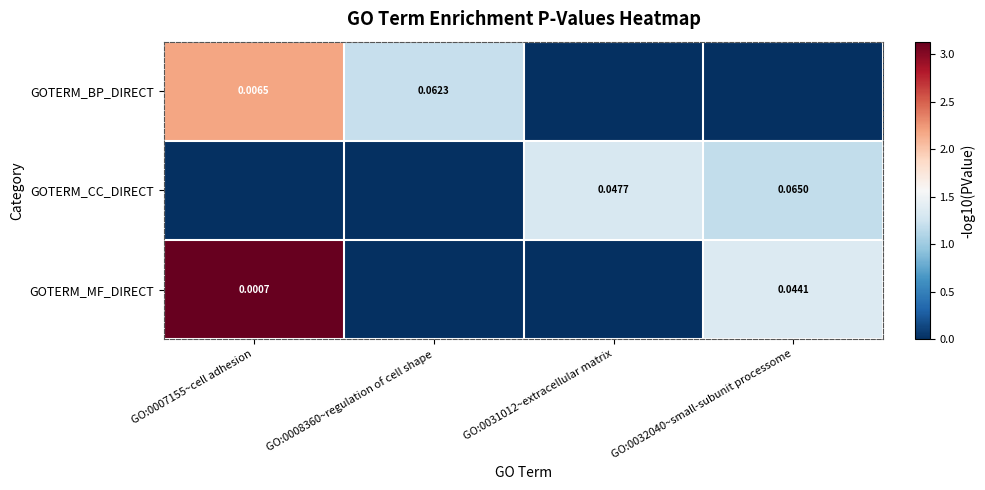

Is the value of GOTERM_BP_DIRECT at GO:0008360~regulation of cell shape greater than the value of GOTERM_CC_DIRECT at GO:0032040~small-subunit processome?

No